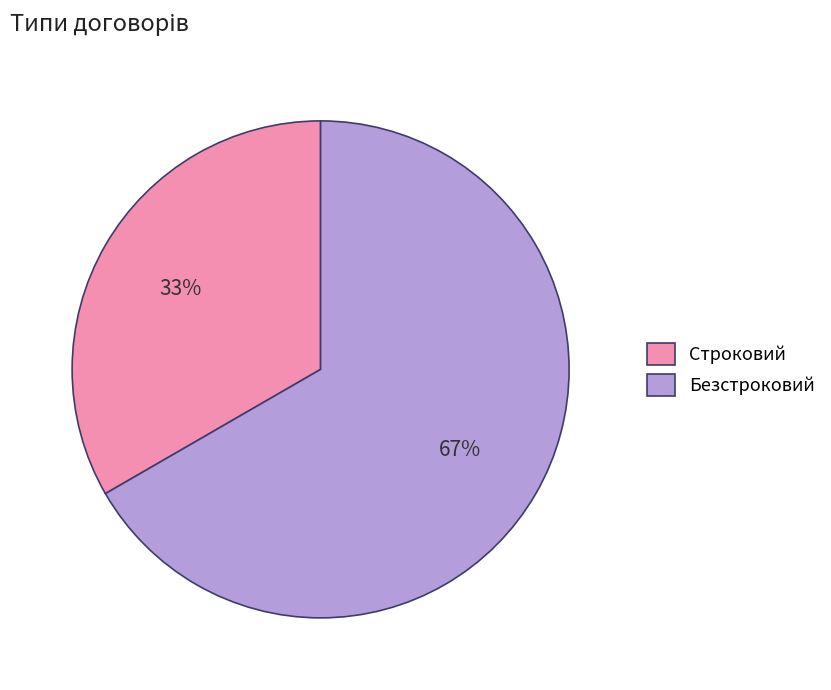

Does any single category account for the majority?

Yes